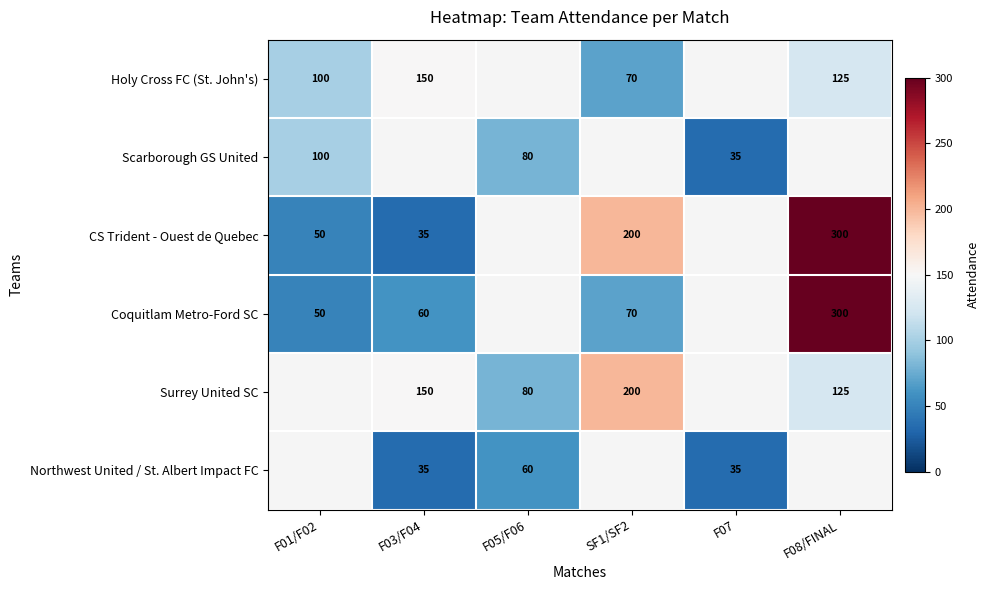

True or false: Coquitlam Metro-Ford SC has a value of 94 at SF1/SF2.

False